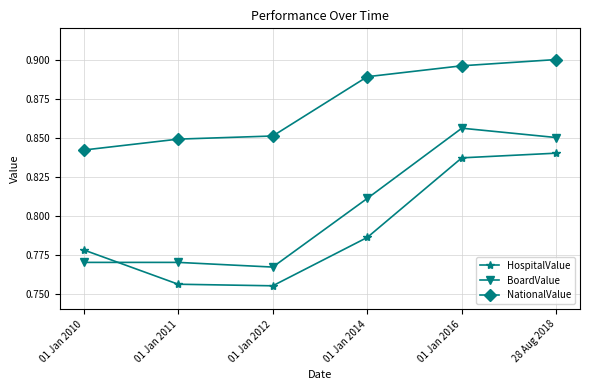

At which label does NationalValue reach its peak?

28 Aug 2018